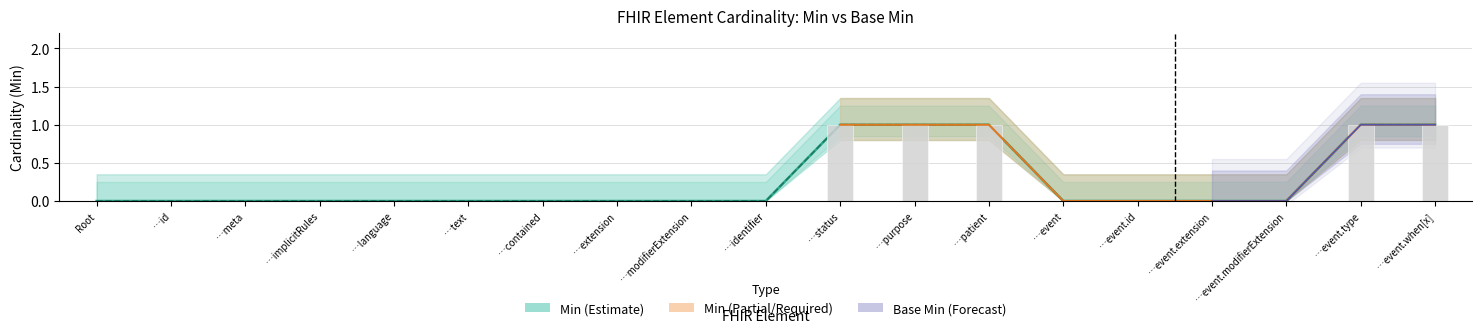

What is the difference between the maximum and minimum values in the Min series?

1